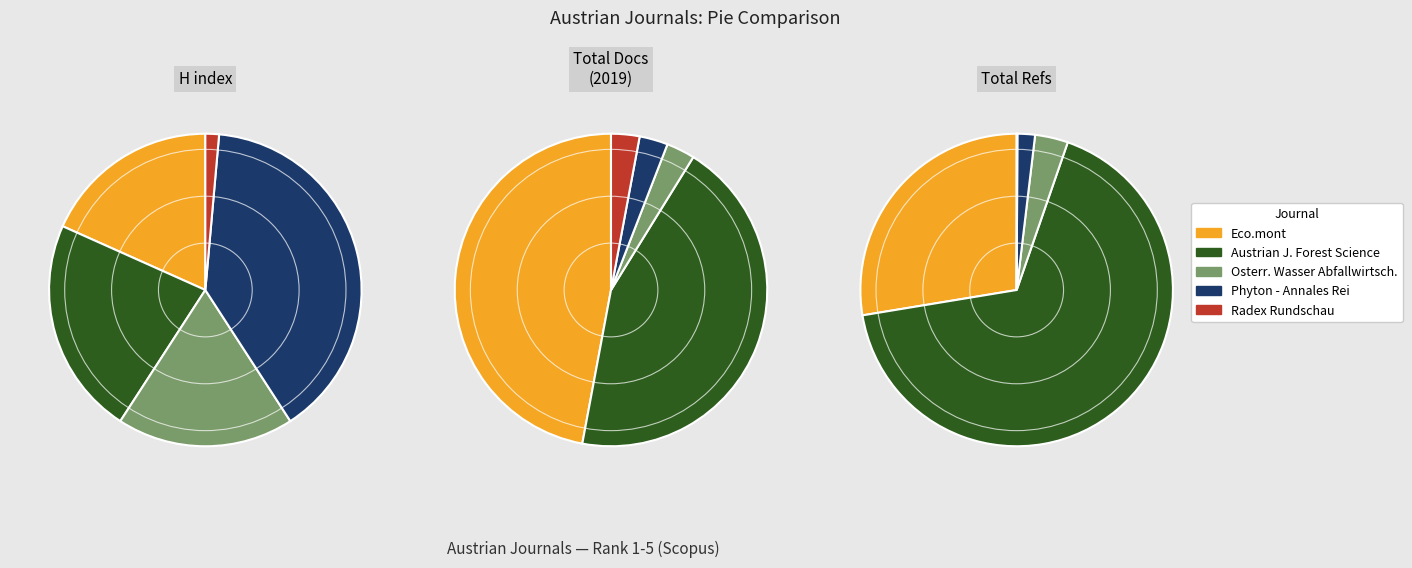

Combined, do Eco.mont and Phyton - Annales Rei Botanicae account for over 50%?

No